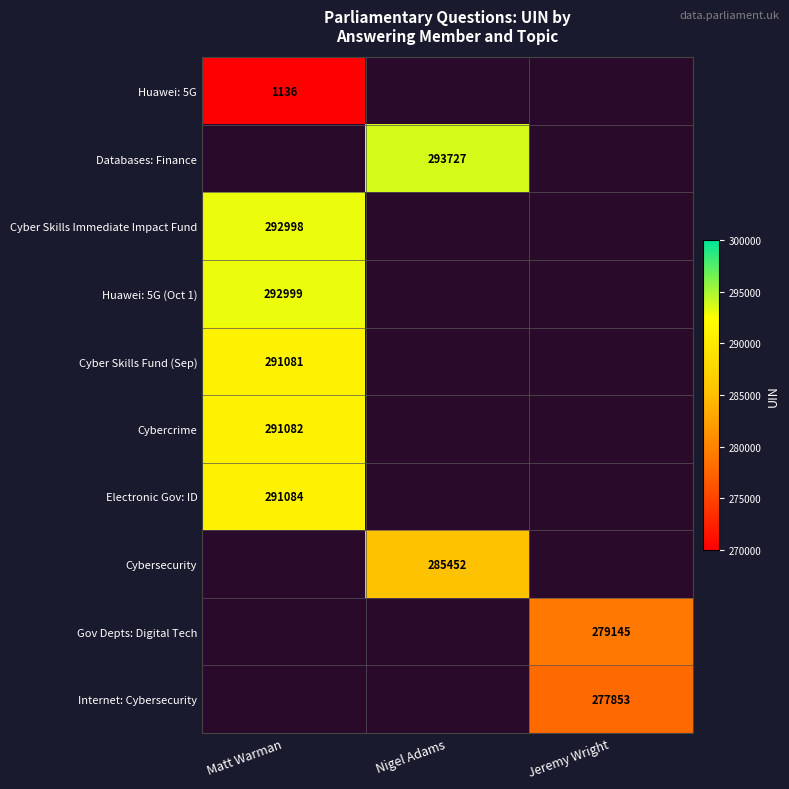

Is it true that Electronic Gov: ID equals 122863 at Matt Warman?

False